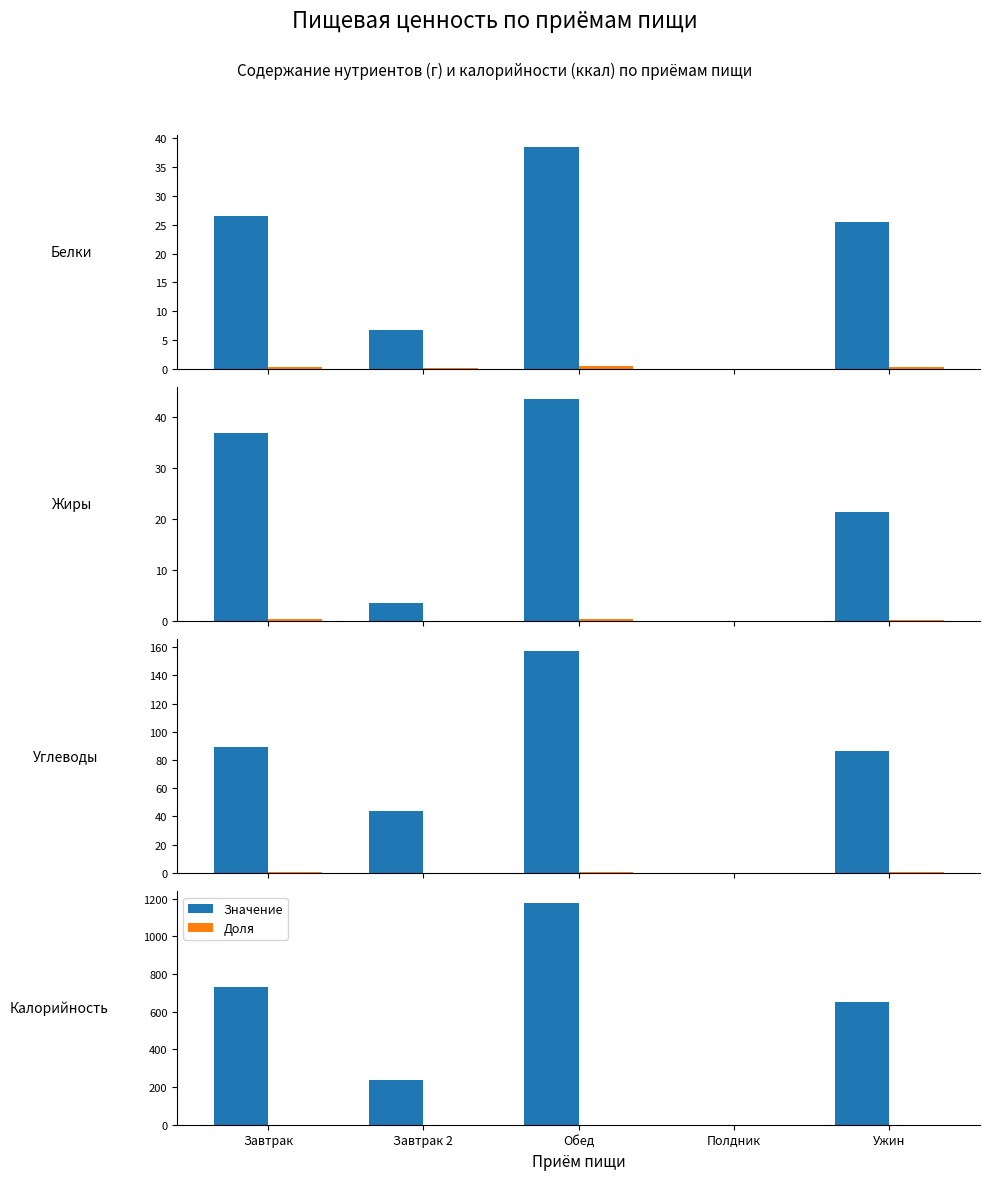

How many groups of bars are there?

5